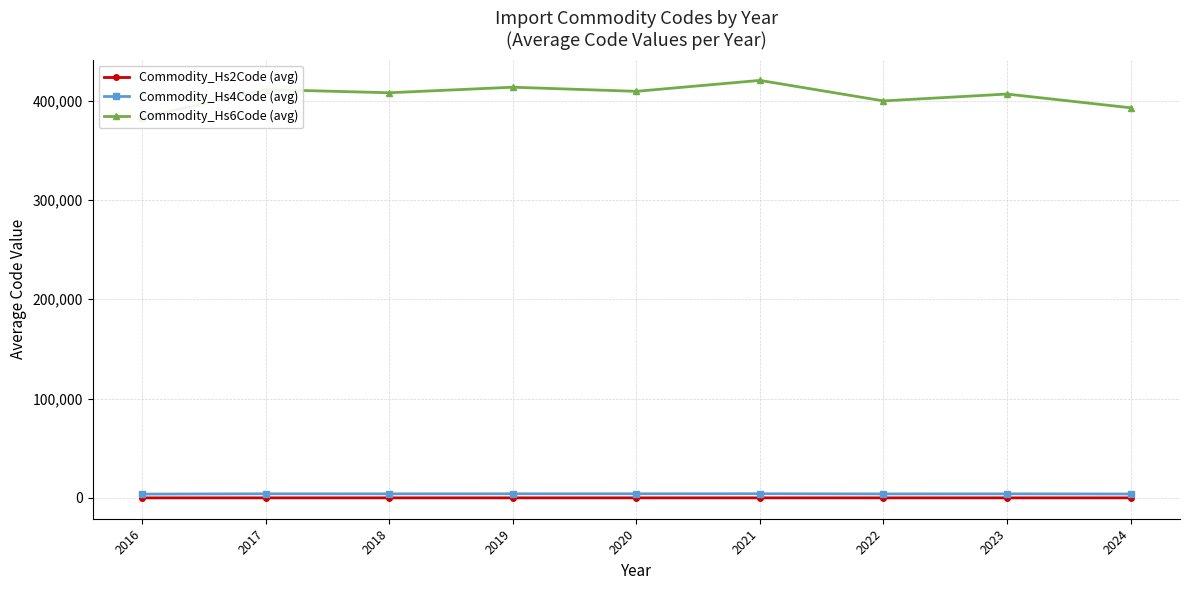

Rank the series at 2022 from highest to lowest value.

Commodity_Hs6Code (avg), Commodity_Hs4Code (avg), Commodity_Hs2Code (avg)